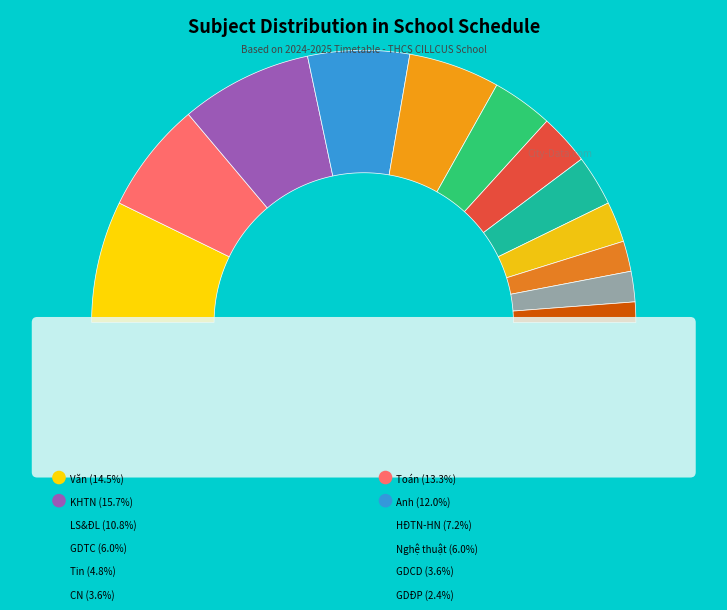

Does GDĐP account for over 50% of the chart?

No